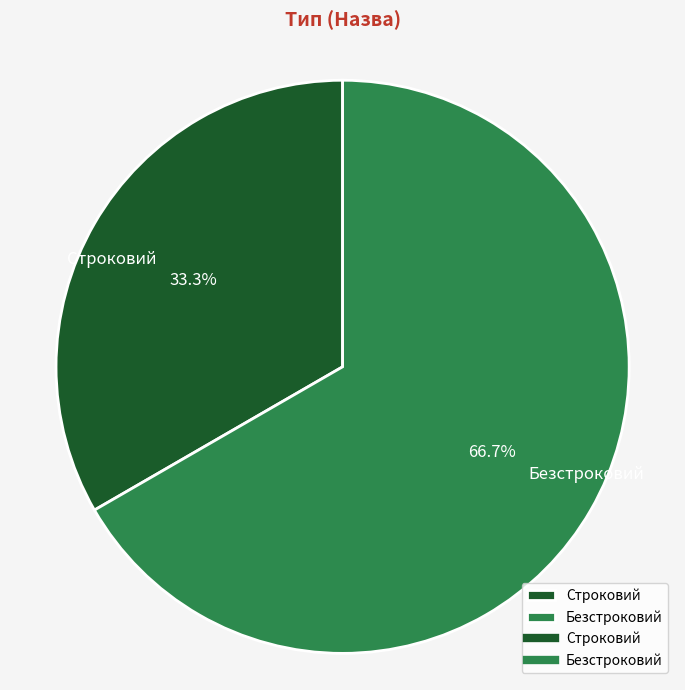

Which has a higher value, Безстроковий or Строковий?

Безстроковий